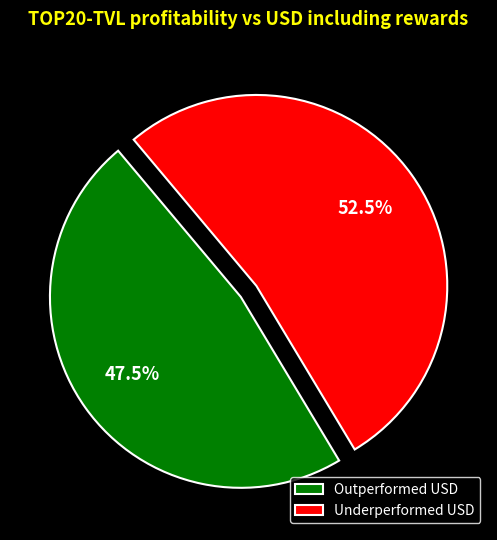

Does Underperformed USD account for over 50% of the chart?

Yes